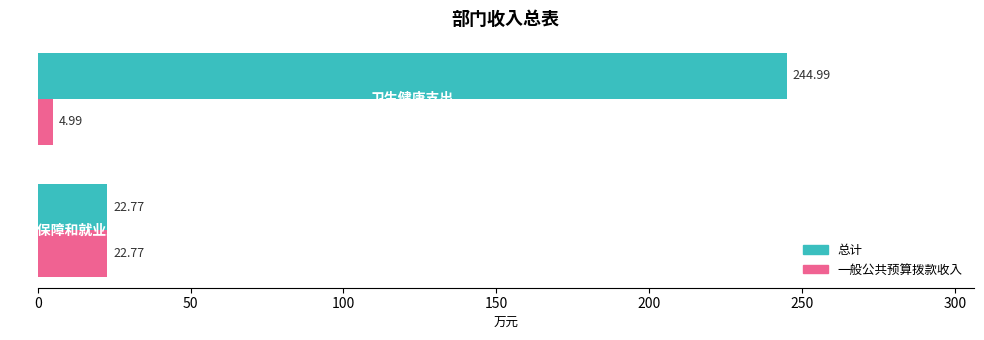

Which series has the largest range (max minus min)?

总计